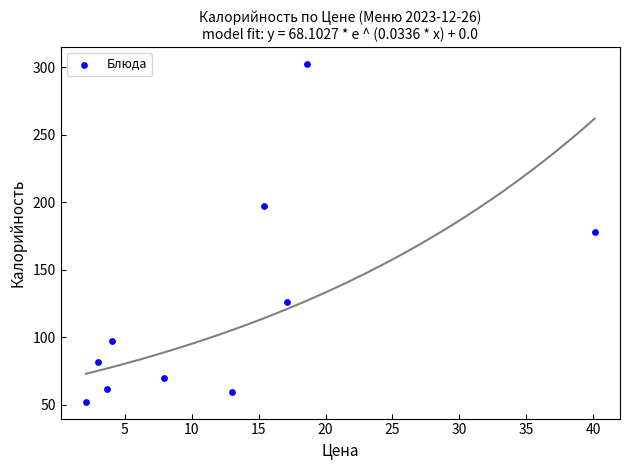

What is the average X value?

12.5